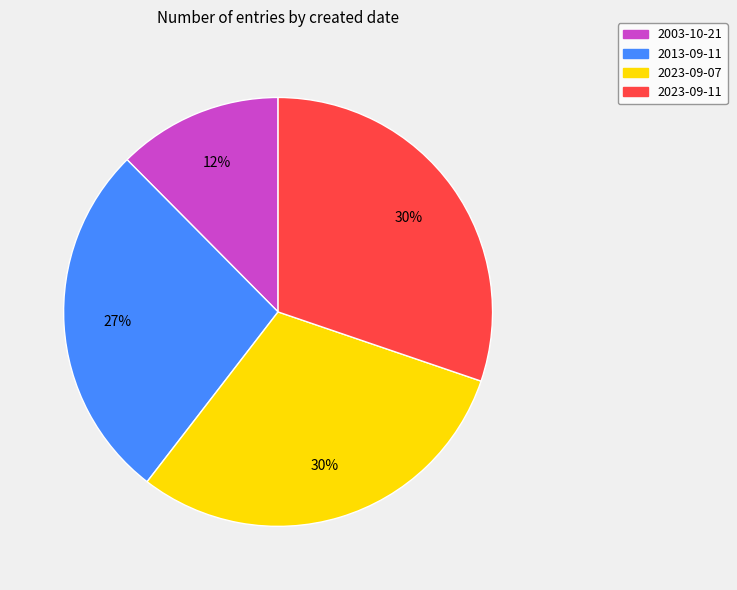

Count the number of slices in the pie.

4